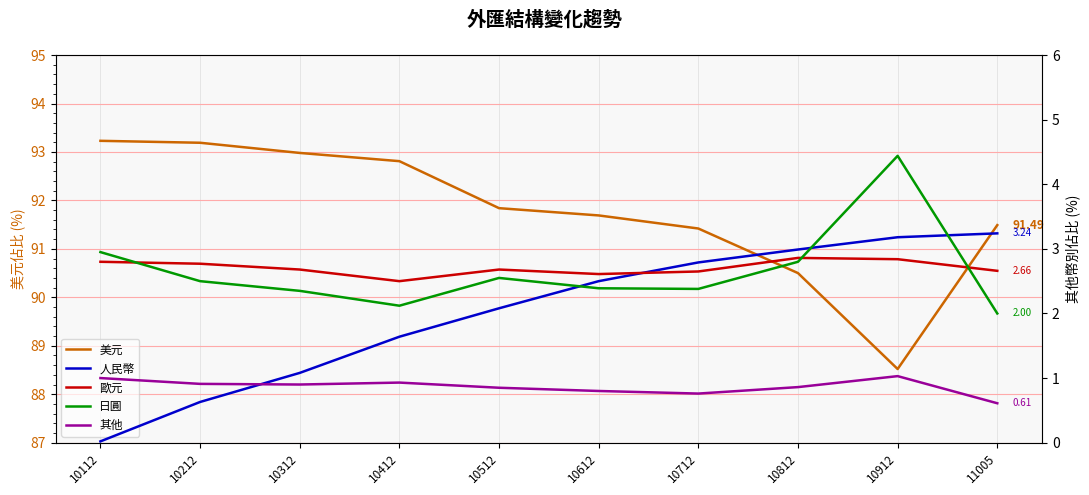

What is the difference between the highest and lowest values at 10812?

89.6